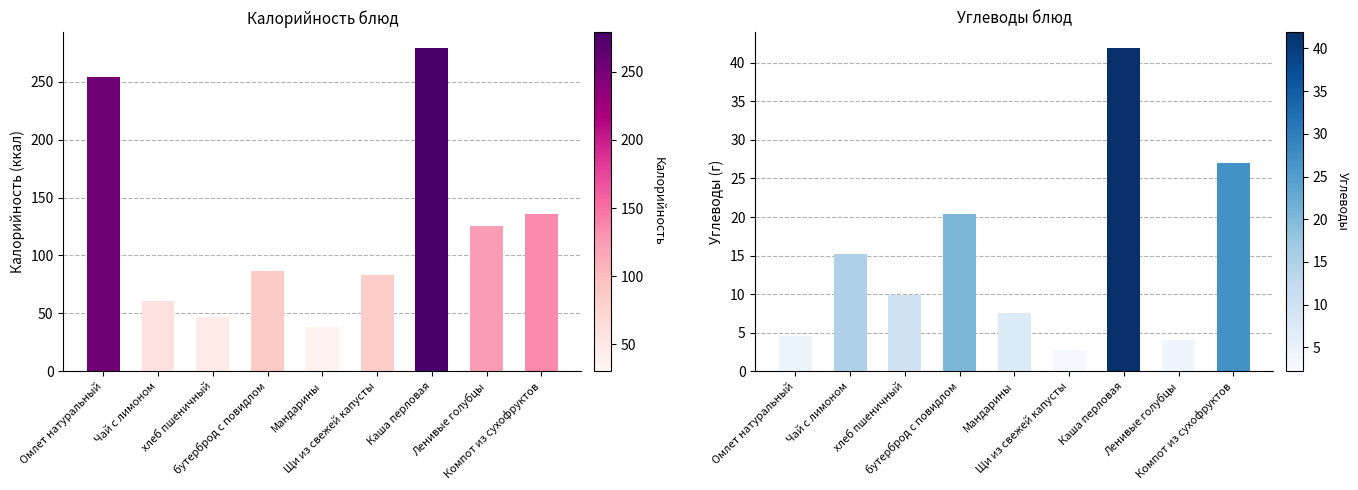

What is the approximate value of Калорийность at Щи из свежей капусты?

83.0